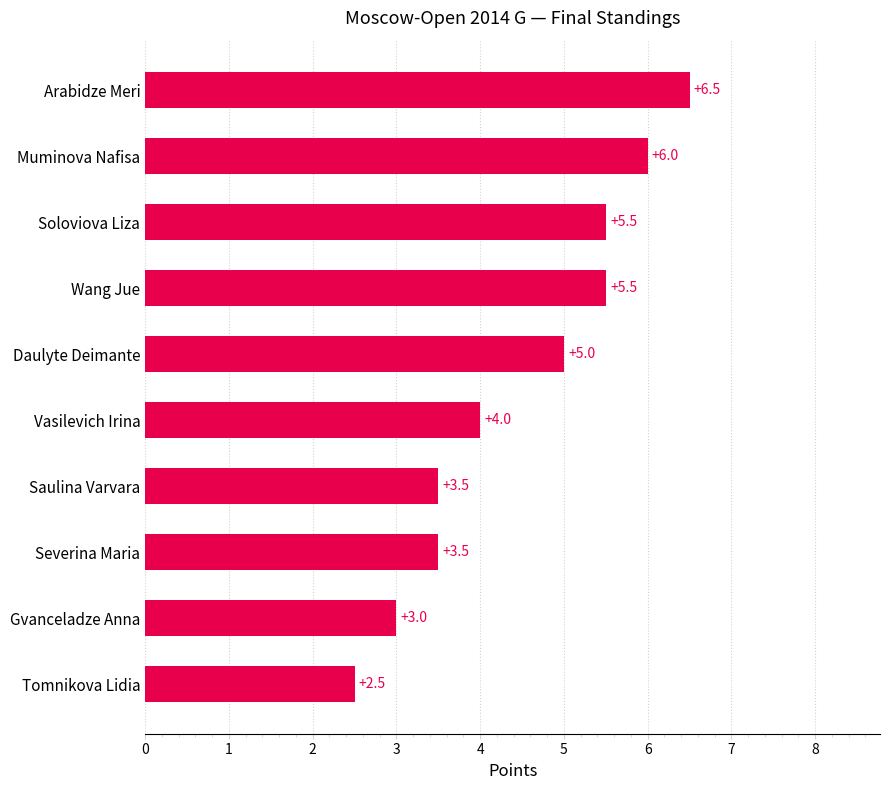

True or false: the data shows 3.0 at Gvanceladze Anna.

True